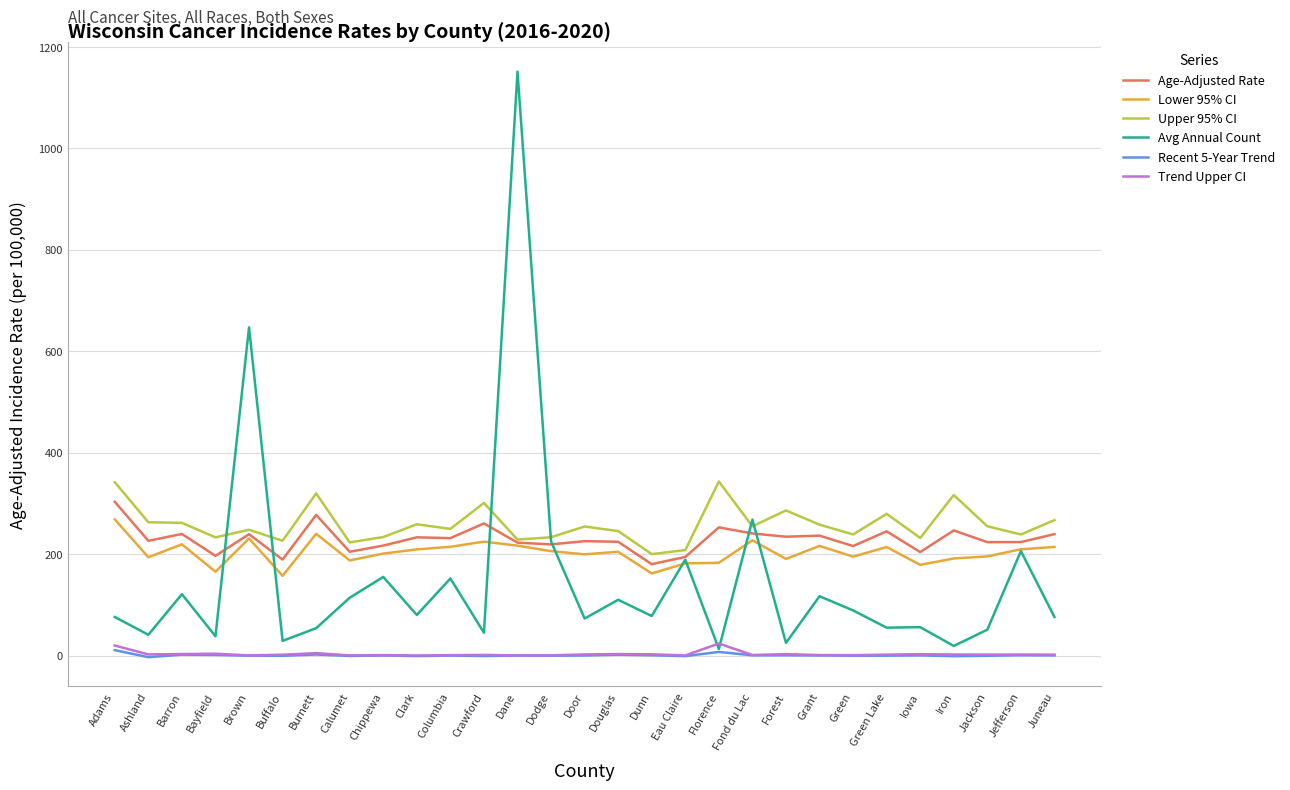

How many series are shown in this chart?

6